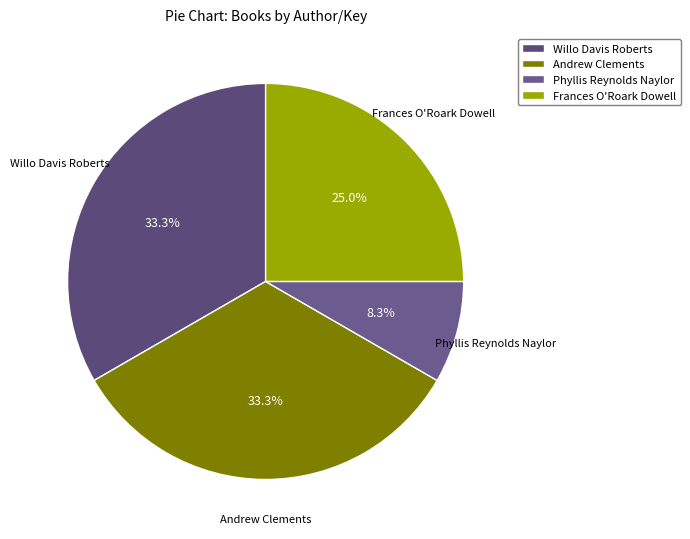

How much of the chart is everything except Willo Davis Roberts?

66.7%